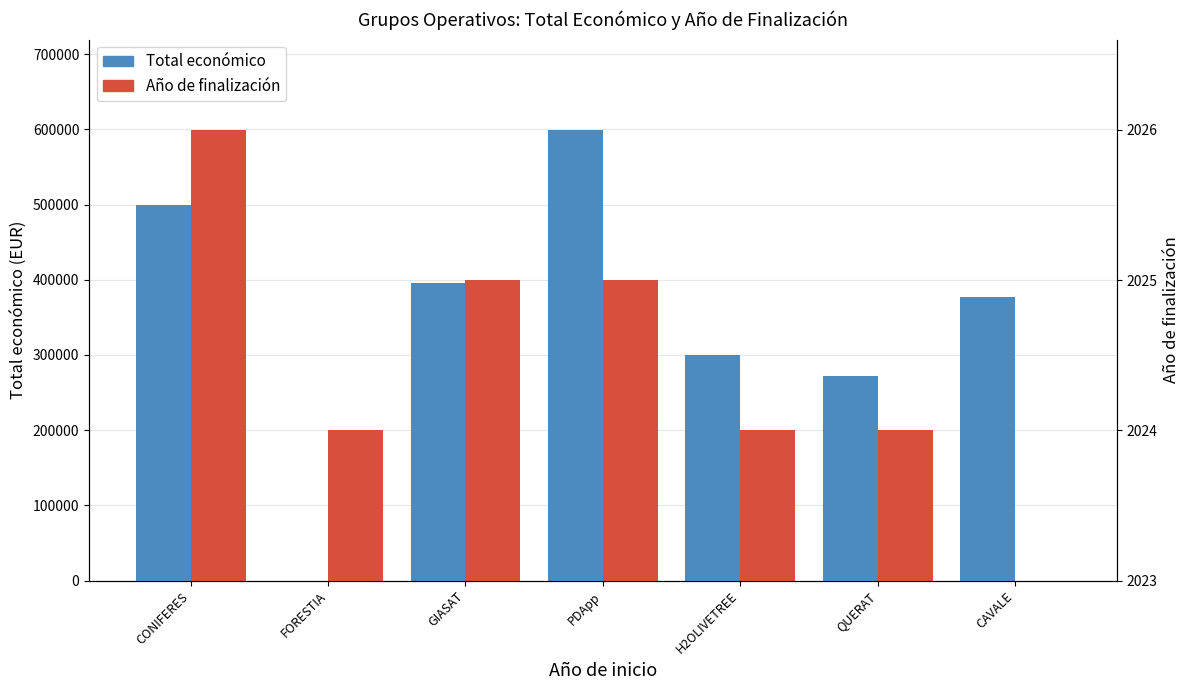

Rank the categories by Total económico value from highest to lowest.

PDApp, CONIFERES, GIASAT, CAVALE, H2OLIVETREE, QUERAT, FORESTIA